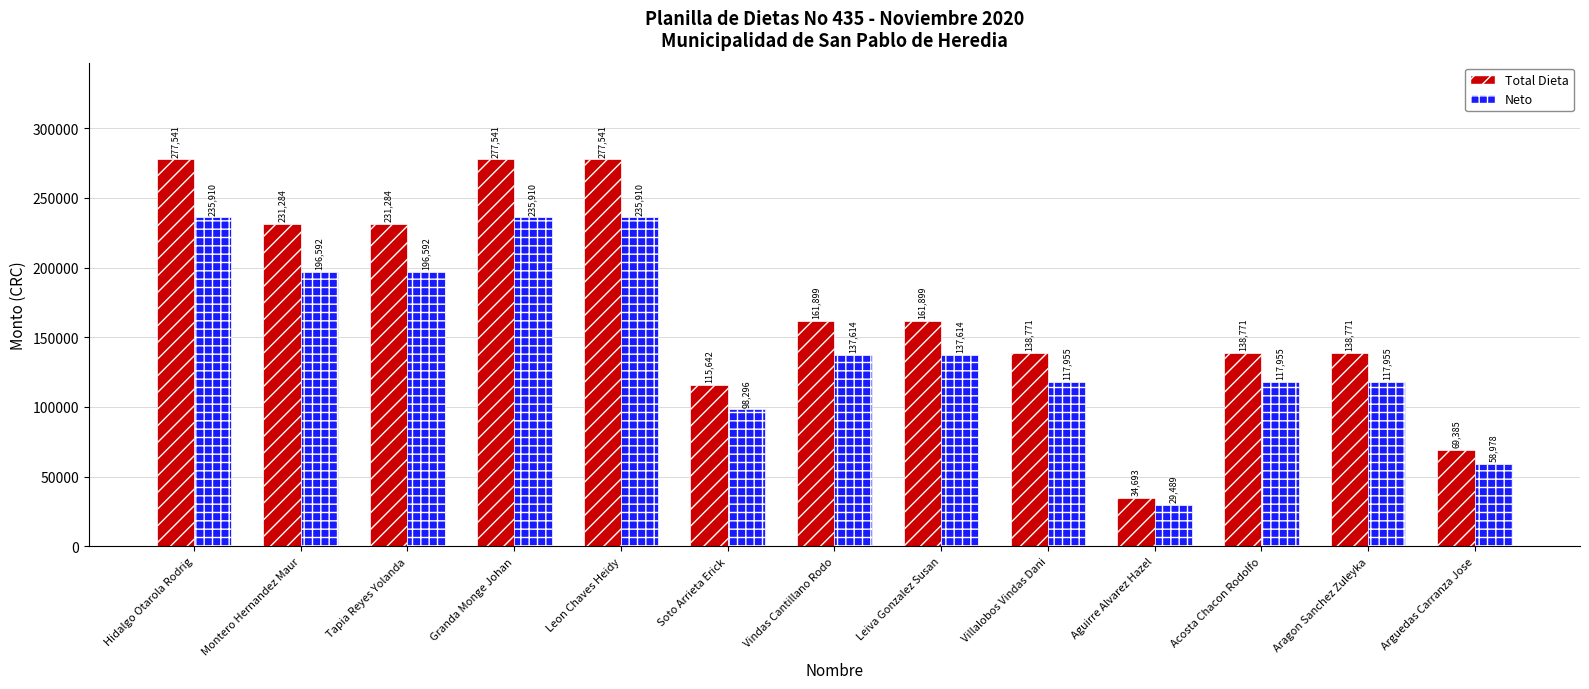

What is the label of the 8th bar from the left?

Leiva Gonzalez Susan